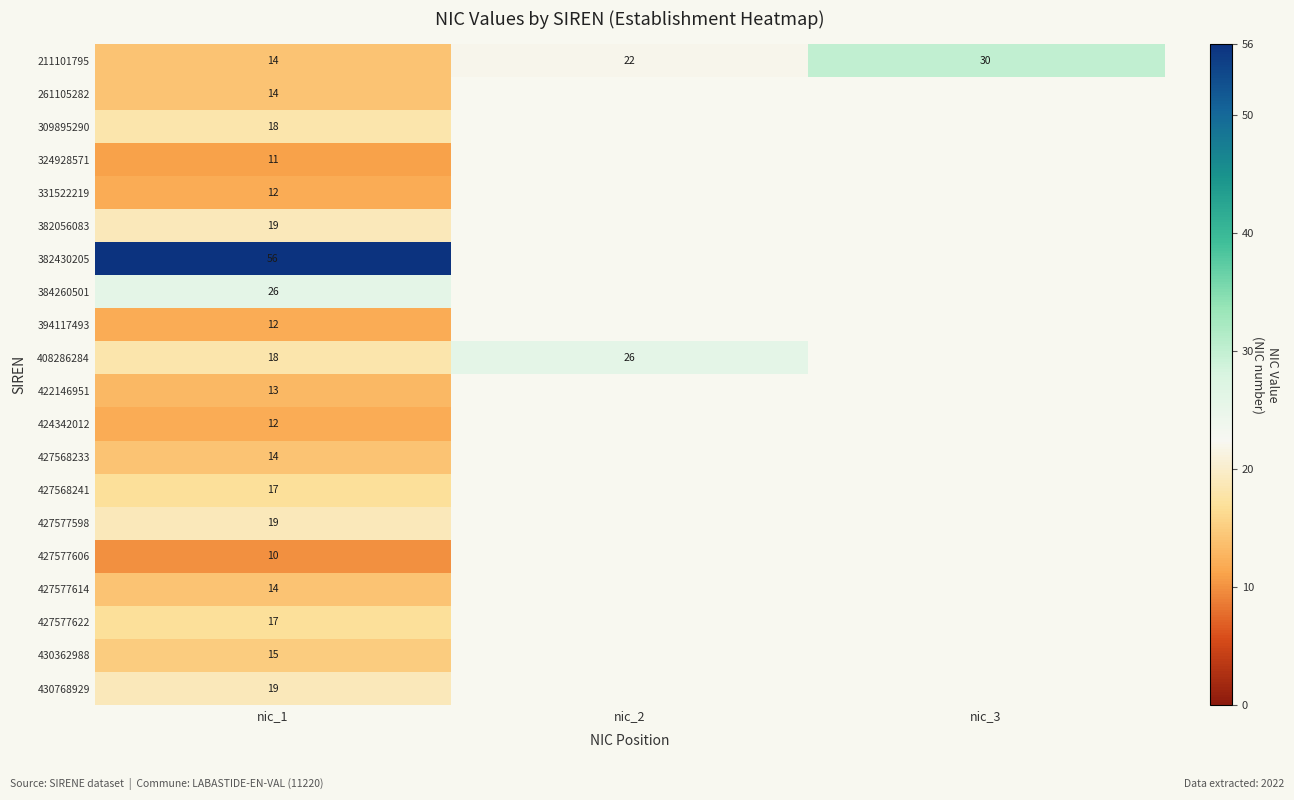

What is the total value across all series at nic_1?

350